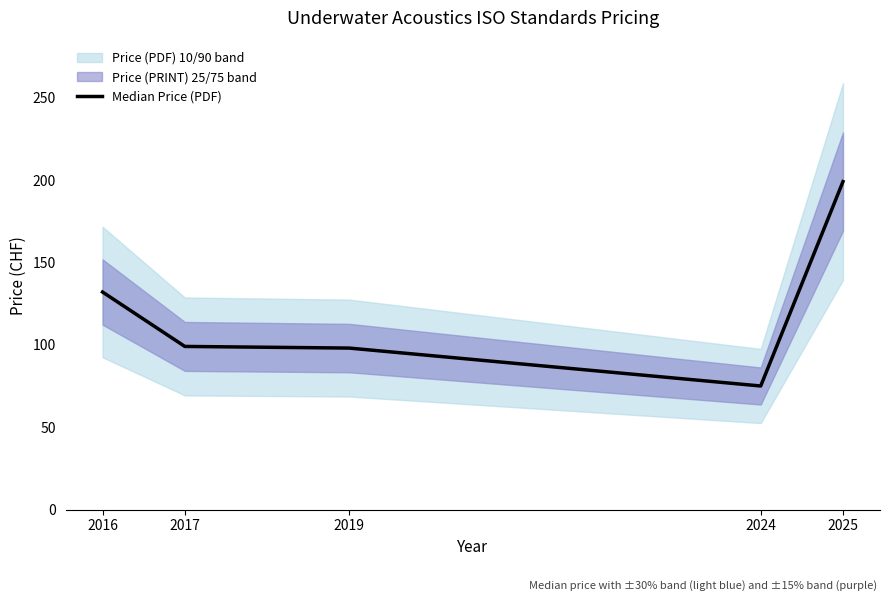

At which category does the chart reach its peak across all series?

2025